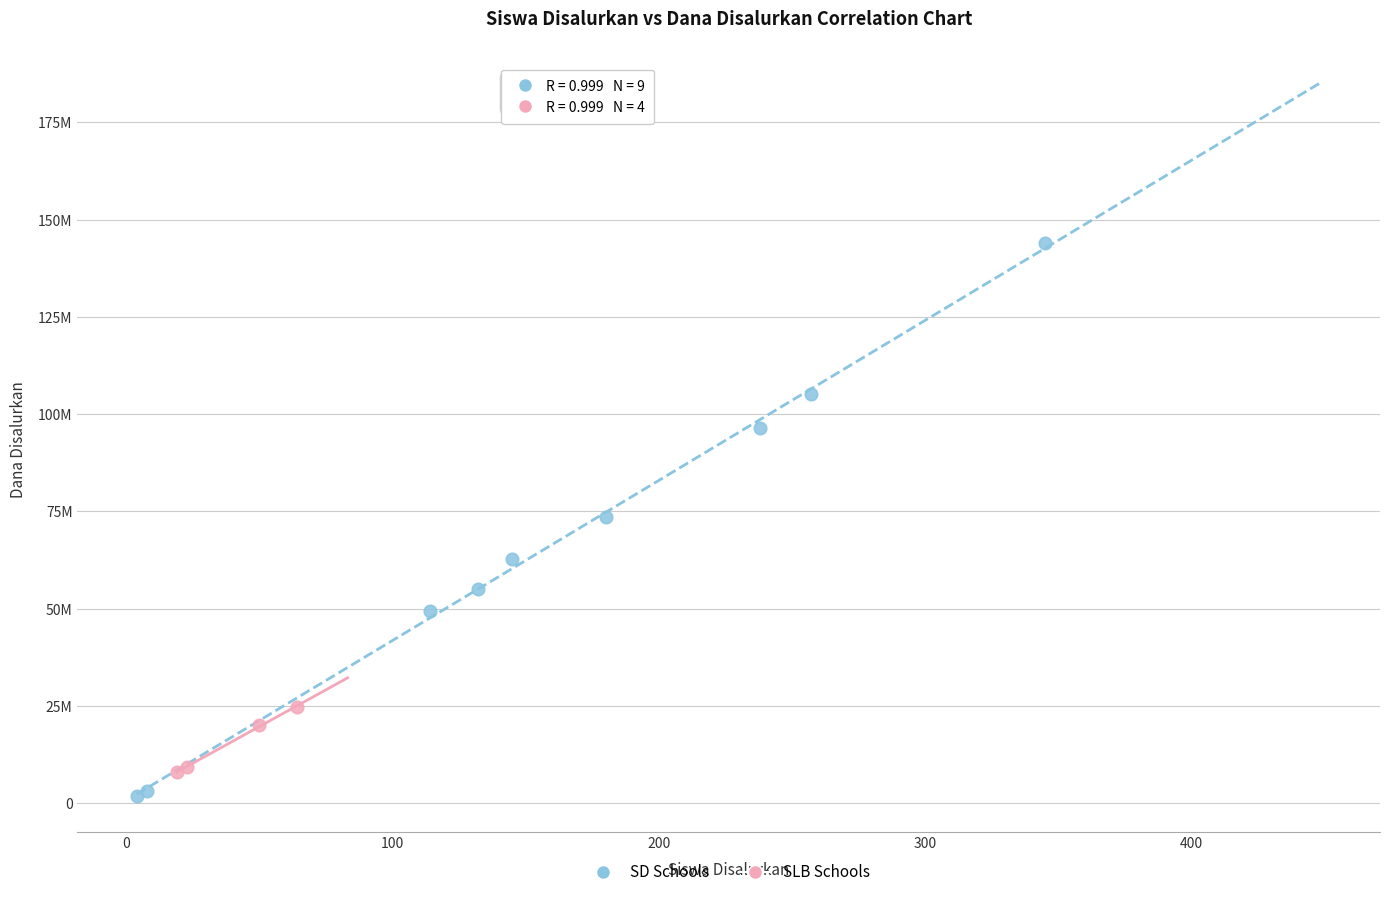

Which series contains the lowest Y value?

SD Schools